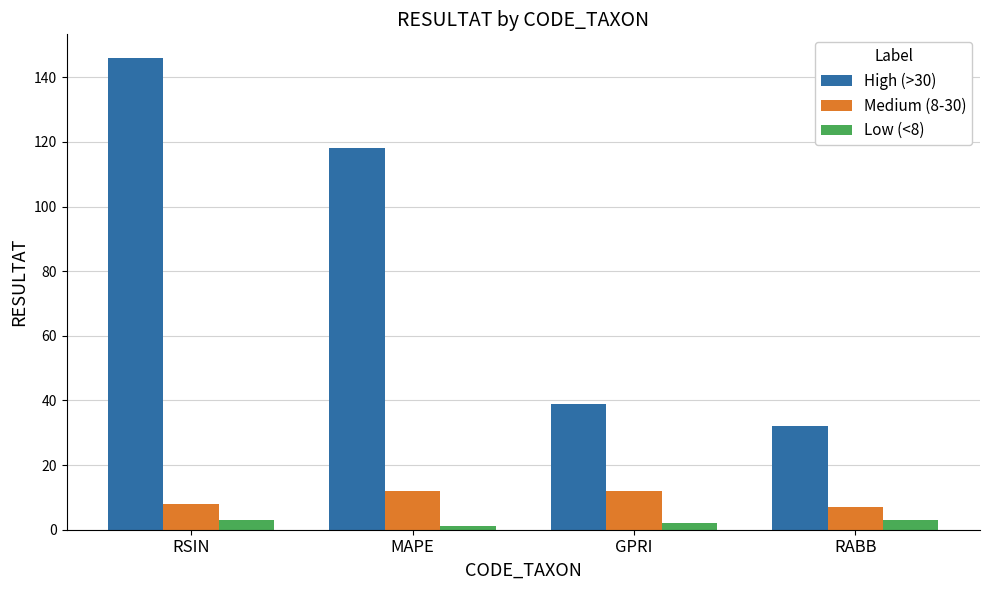

How many groups of bars are there?

4